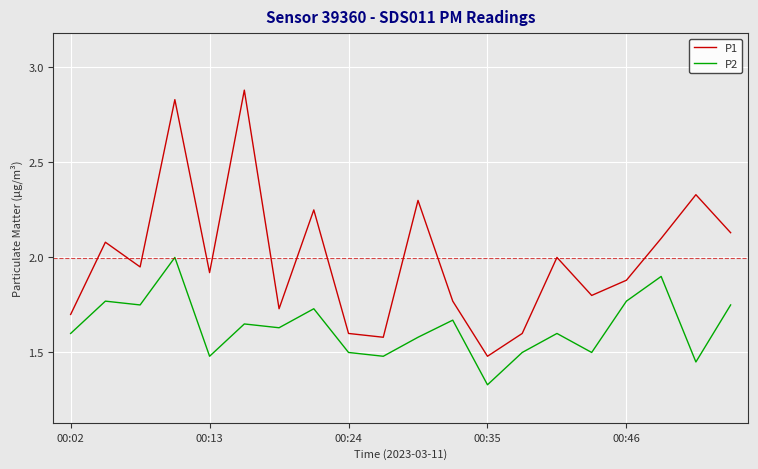

What is the sum of all P1 values?

39.9